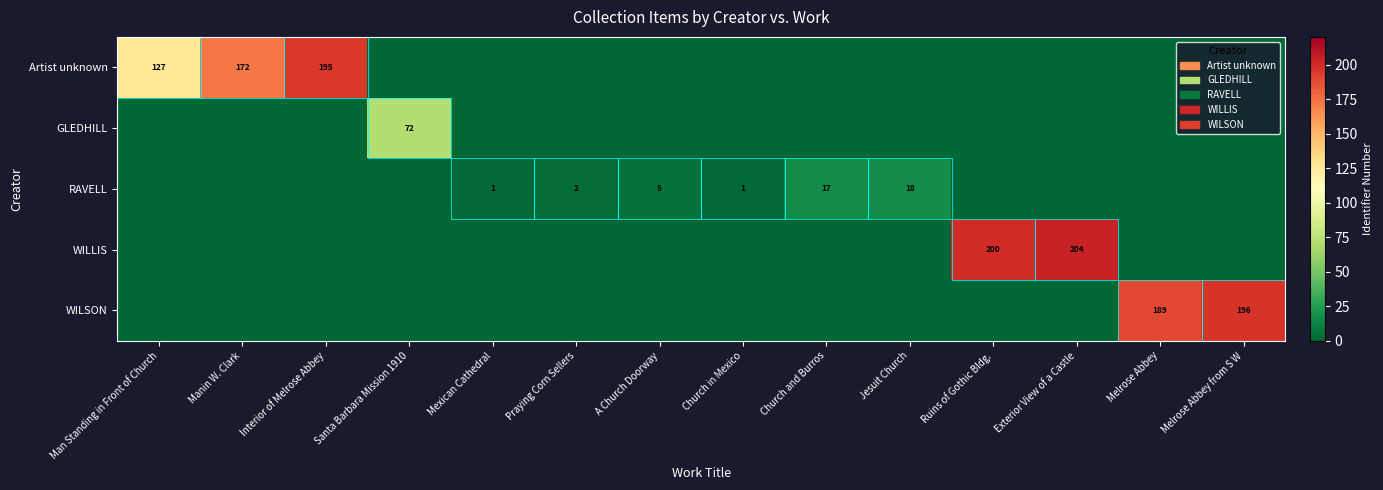

The value of WILSON at Melrose Abbey is 61. True or false?

False